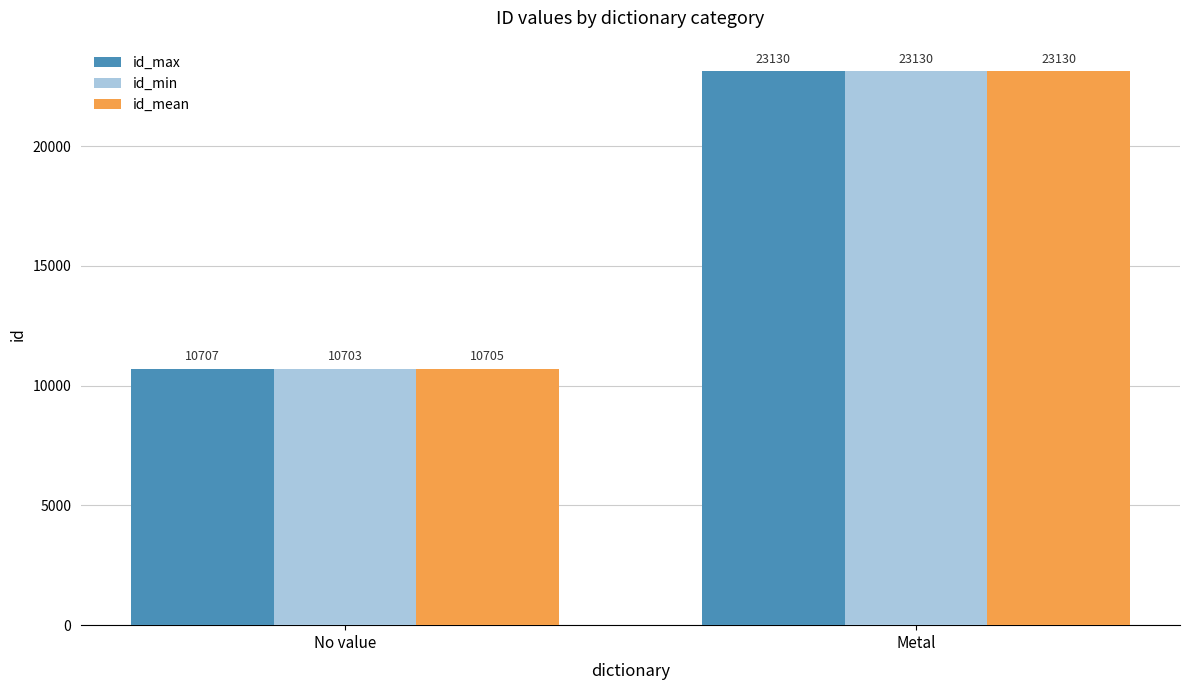

What is the label of the 2nd bar from the left?

Metal